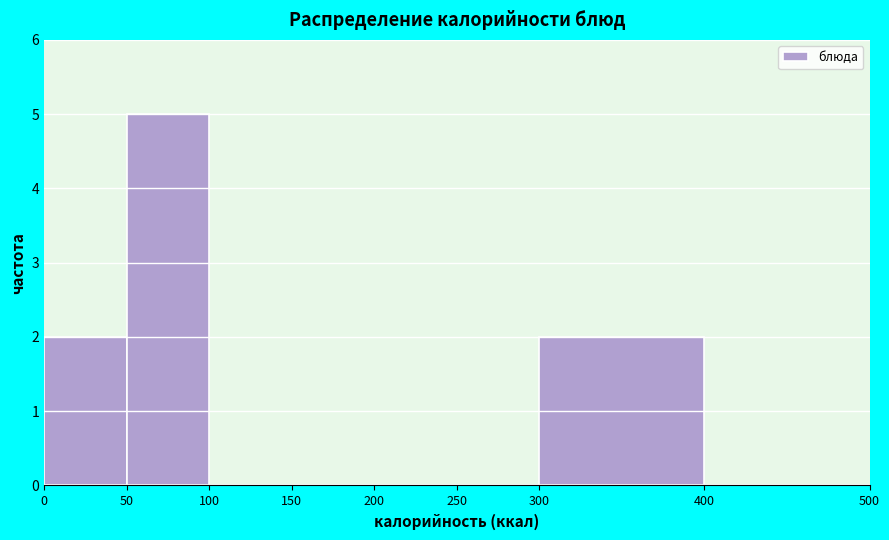

Reading left to right, list every bar in this chart as the range it spans on the x-axis followed by its height. The values are not printed on the chart, so give them approximately, as read against the axis.

0 to 50: 2
50 to 100: 5
100 to 150: 0
150 to 200: 0
200 to 250: 0
250 to 300: 0
300 to 400: 2
400 to 500: 0